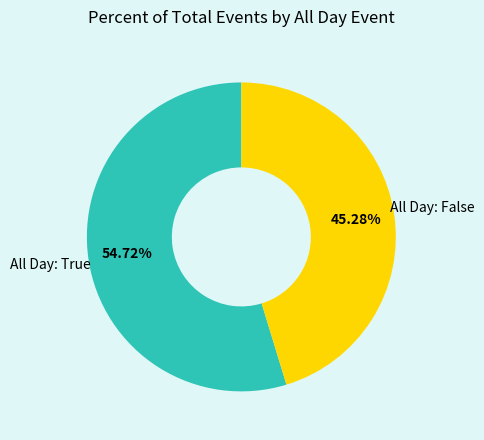

Which slice is the smallest?

All Day: False